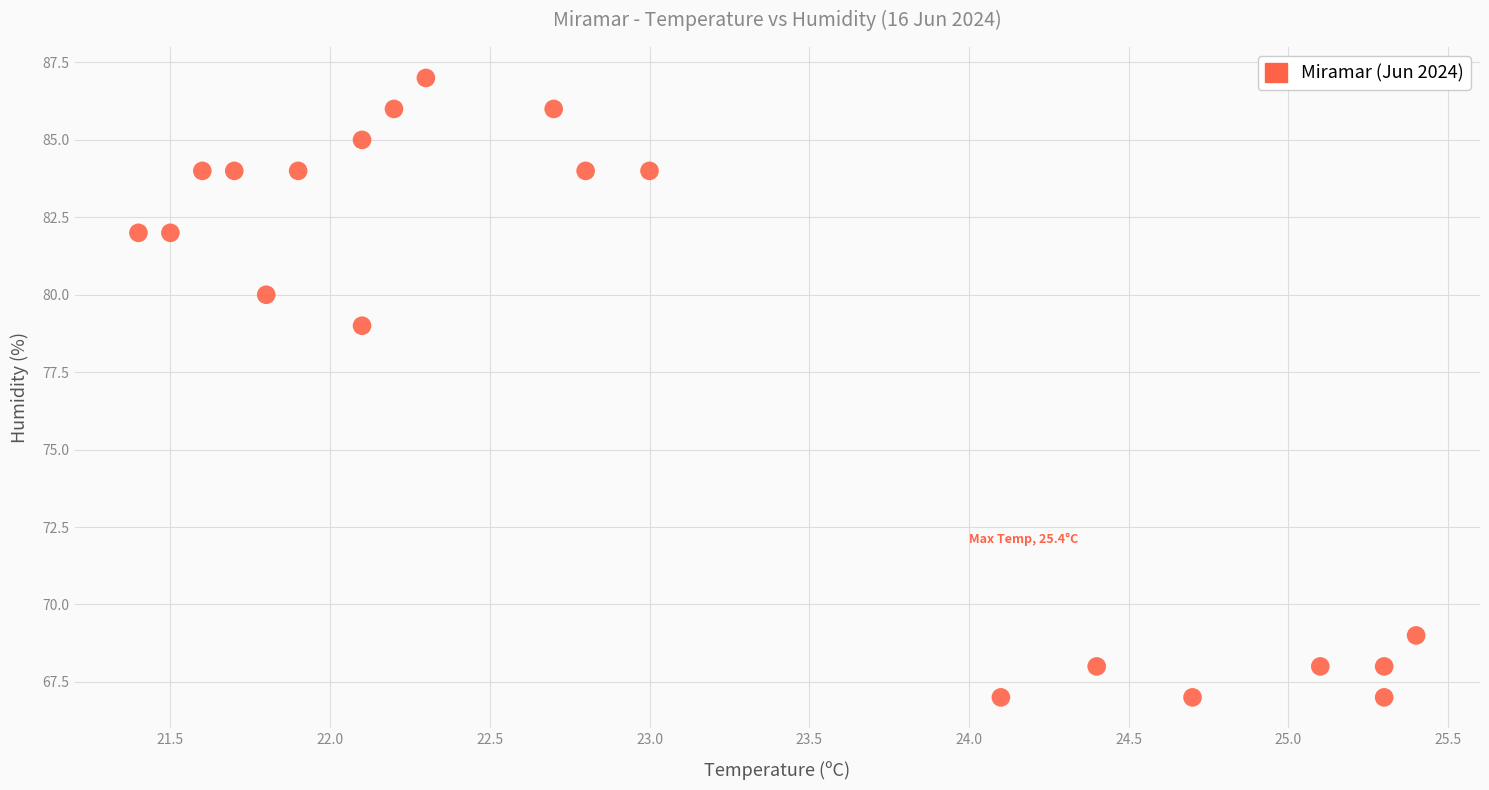

What Y value in the scatter plot is closest to 77?

79